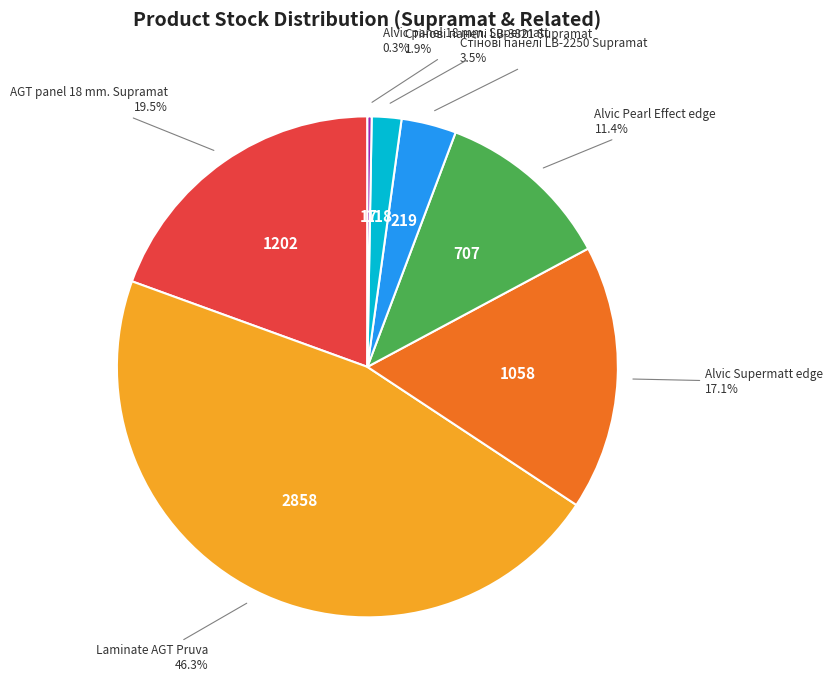

Is there any slice that represents more than half of the pie?

No